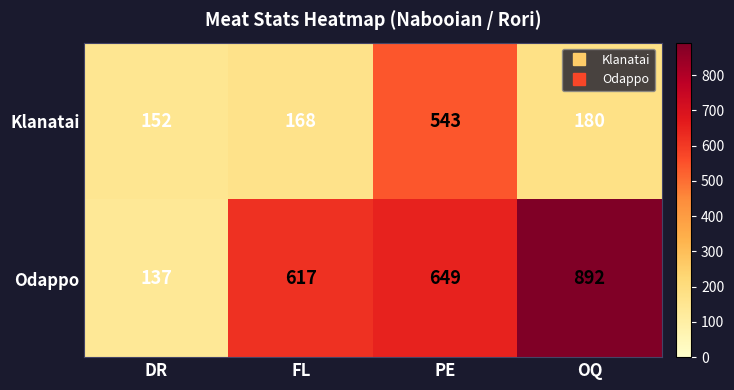

What is the spread (max minus min) of values at PE?

106